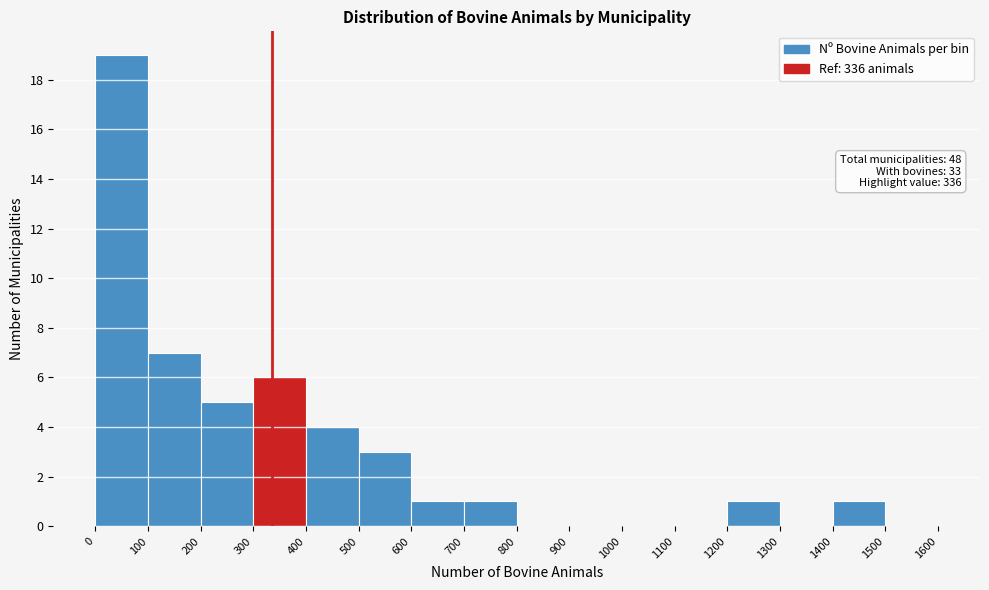

Which range on the x-axis has the tallest bar?

0 to 100